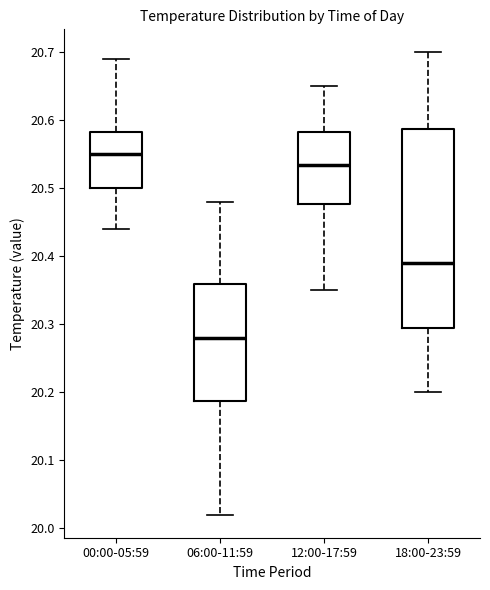

Reading left to right, read every box against the y-axis: the position of its median line, the range the box covers, and the ends of its whiskers. The values are not printed on the chart, so give them approximately, as read against the axis.

00:00-05:59: median 20.55, box 20.50 to 20.58, whiskers 20.44 to 20.69
06:00-11:59: median 20.28, box 20.19 to 20.36, whiskers 20.02 to 20.48
12:00-17:59: median 20.54, box 20.48 to 20.58, whiskers 20.35 to 20.65
18:00-23:59: median 20.39, box 20.30 to 20.59, whiskers 20.20 to 20.70